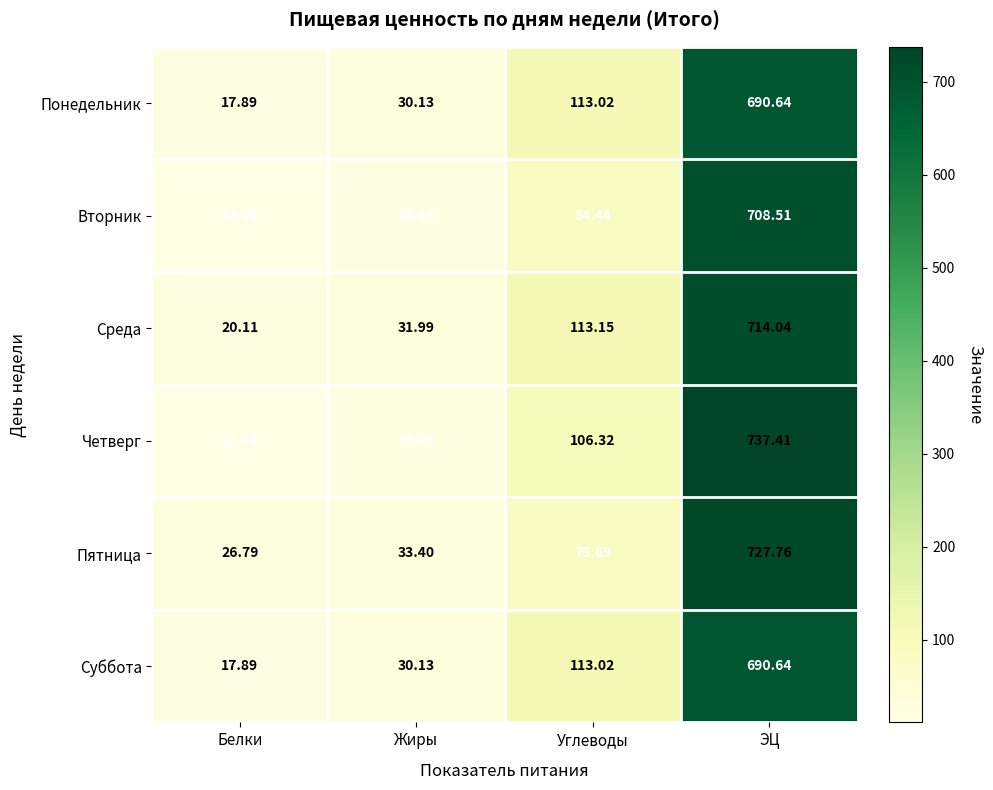

At which label is Вторник closest to 360?

Углеводы